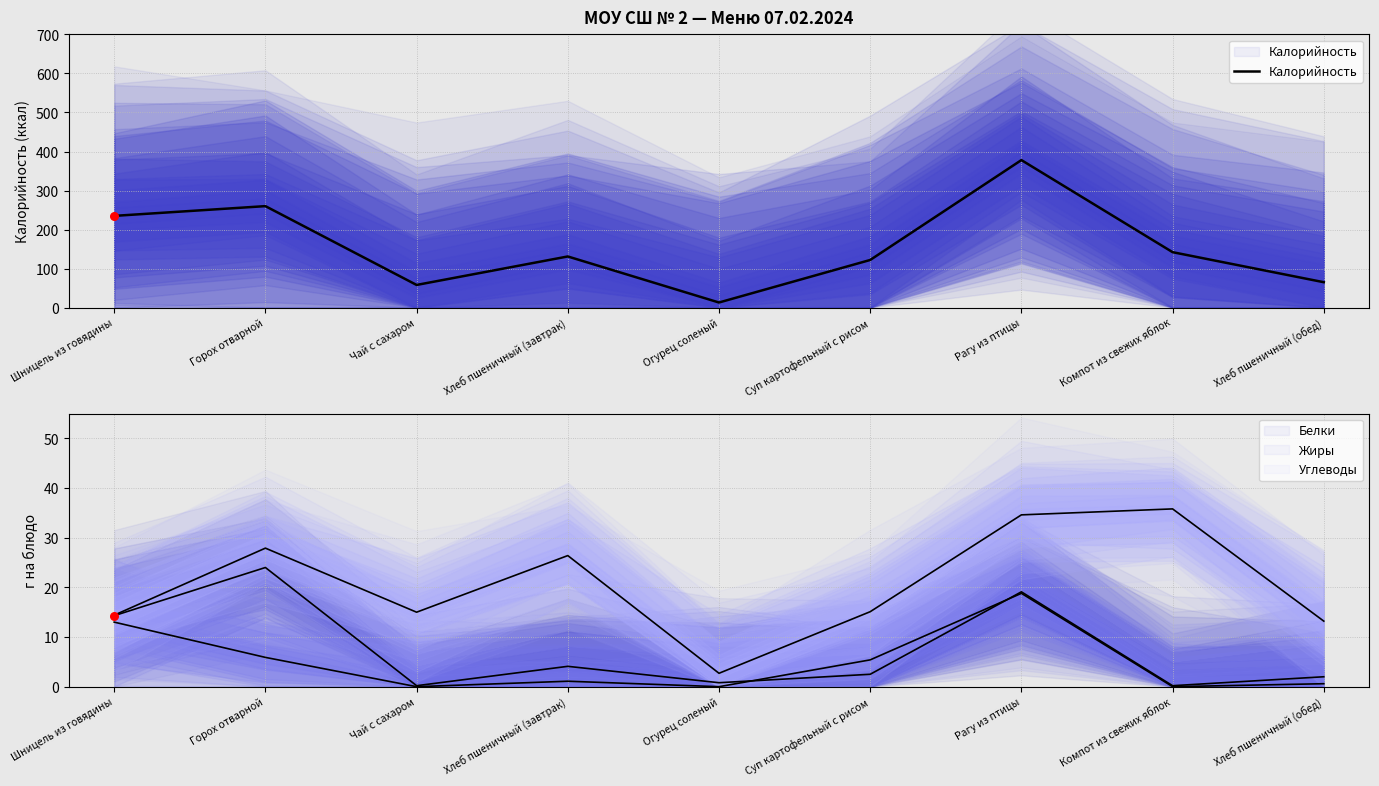

What are all the series names shown in the legend?

Калорийность, Белки, Жиры, Углеводы